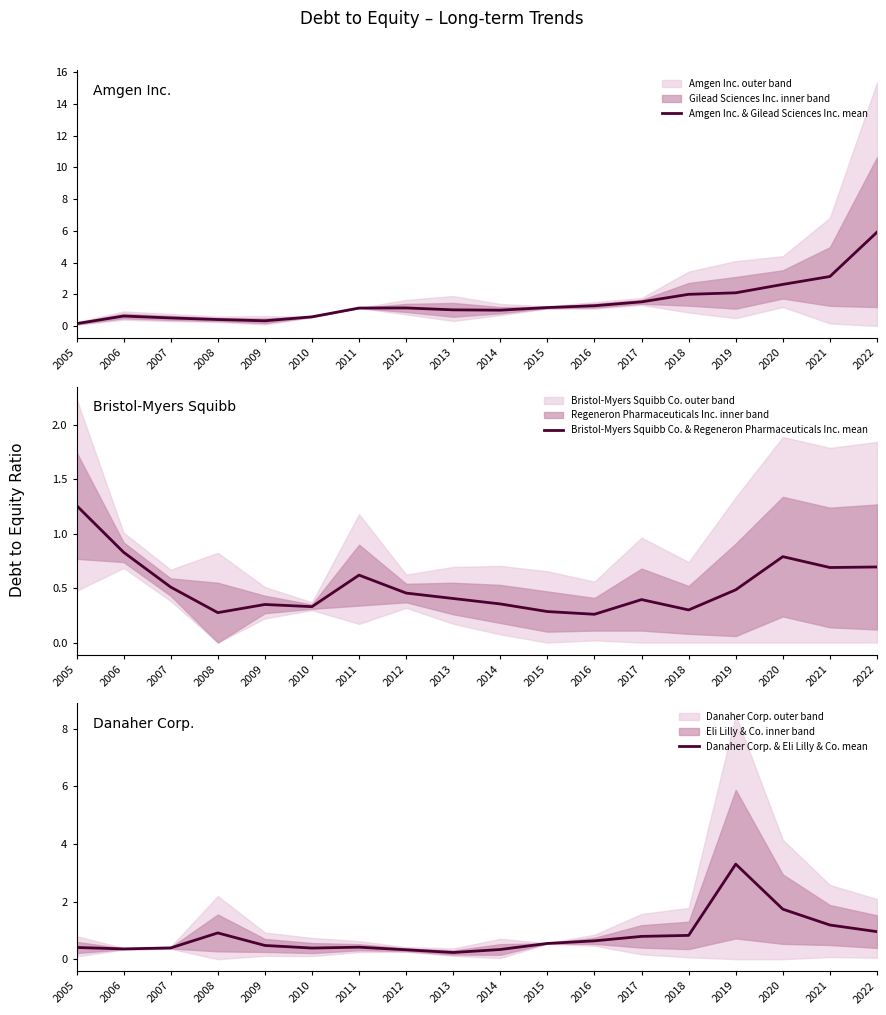

Reading left to right, extract all data points from this chart.

Amgen Inc. & Gilead Sciences Inc. mean: 0.1	0.6	0.5	0.4	0.3	0.6	1.1	1.1	1.0	1.0	1.2	1.3	1.5	2.0	2.1	2.6	3.1	5.9
Bristol-Myers Squibb Co. & Regeneron Pharmaceuticals Inc. mean: 1.3	0.8	0.5	0.3	0.3	0.3	0.6	0.5	0.4	0.4	0.3	0.3	0.4	0.3	0.5	0.8	0.7	0.7
Danaher Corp. & Eli Lilly & Co. mean: 0.4	0.4	0.4	0.9	0.5	0.4	0.4	0.3	0.2	0.3	0.5	0.6	0.8	0.8	3.3	1.7	1.2	1.0